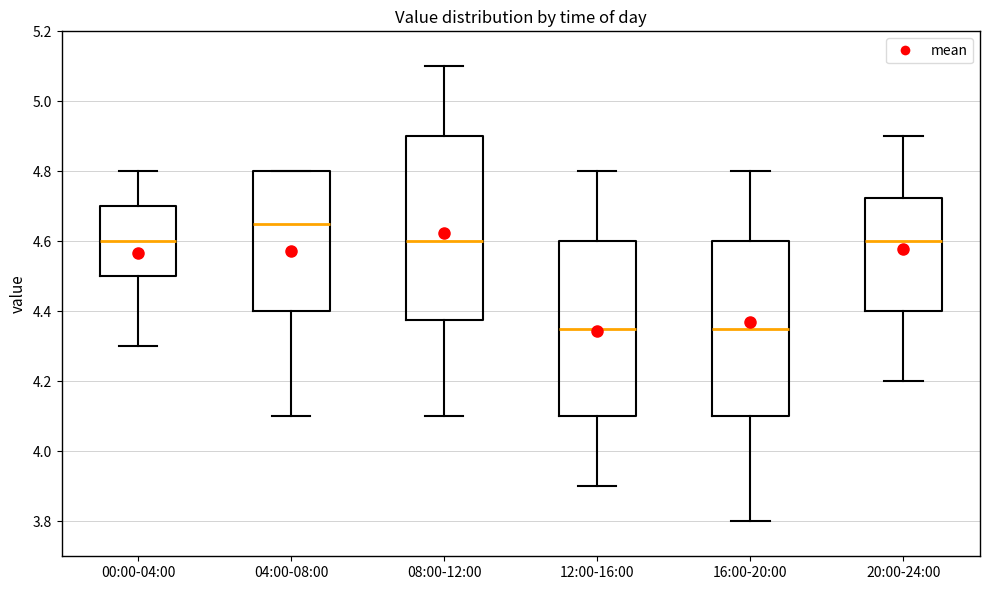

Reading left to right, transcribe this box plot: for each box, give where its median line is, the range the box spans, and where its two whiskers end, as read against the y-axis. The values are not printed on the chart, so give them approximately, as read against the axis.

00:00-04:00: median 4.60, box 4.50 to 4.70, whiskers 4.30 to 4.80
04:00-08:00: median 4.66, box 4.40 to 4.80, whiskers 4.10 to 4.80
08:00-12:00: median 4.60, box 4.38 to 4.90, whiskers 4.10 to 5.10
12:00-16:00: median 4.36, box 4.10 to 4.60, whiskers 3.90 to 4.80
16:00-20:00: median 4.36, box 4.10 to 4.60, whiskers 3.80 to 4.80
20:00-24:00: median 4.60, box 4.40 to 4.72, whiskers 4.20 to 4.90